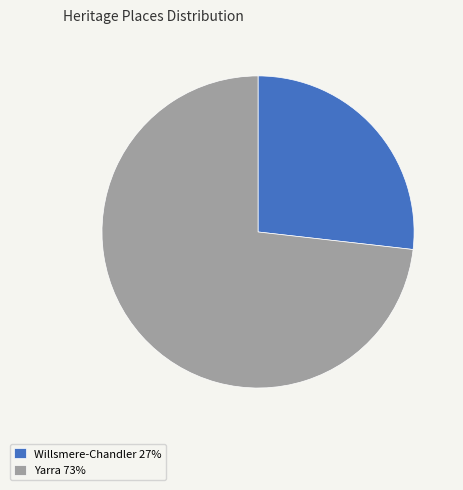

Is it true that Yarra 73% is 73% of the pie?

True